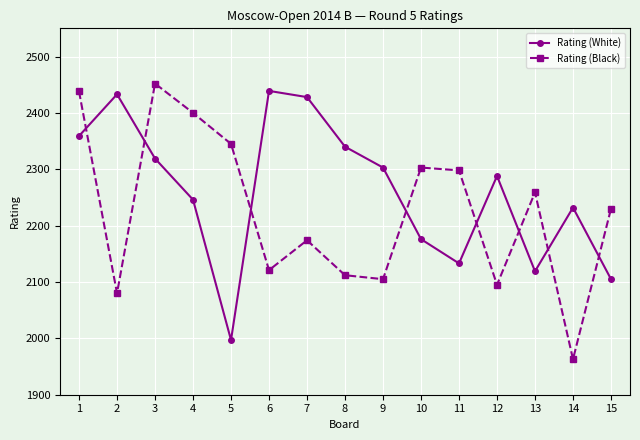

At how many categories does at least one series exceed 2045?

15